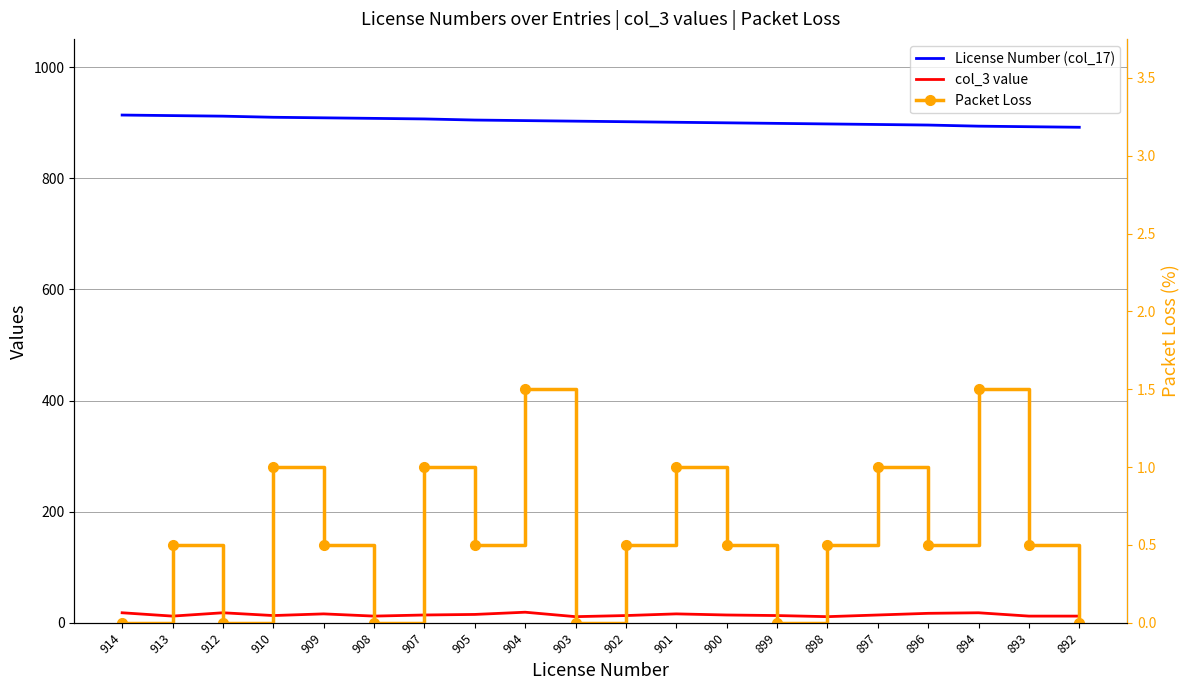

Which series has the widest spread of values?

License Number (col_17)